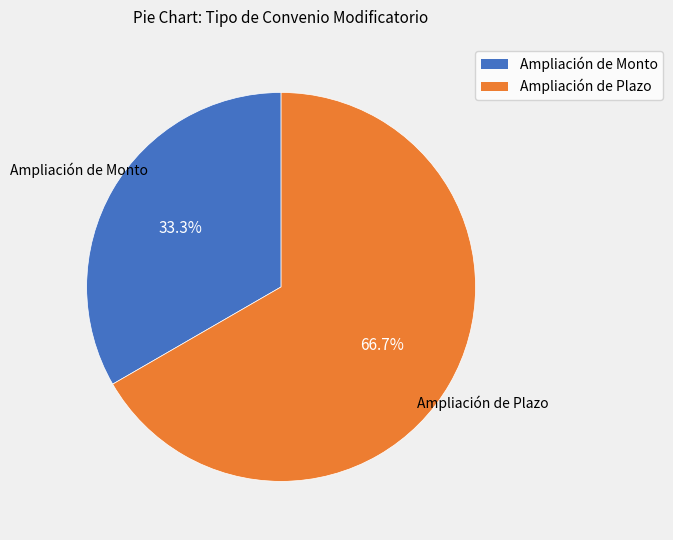

Rank the categories by value from highest to lowest.

Ampliación de Plazo, Ampliación de Monto